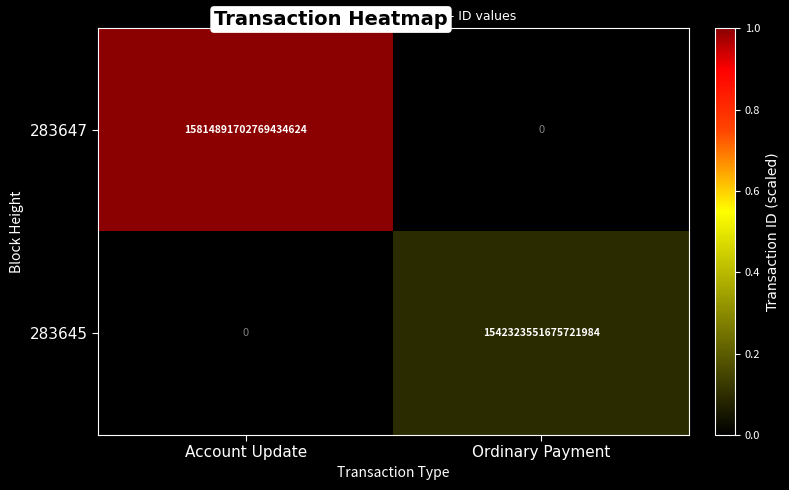

List the series in order of their peak value, highest first.

283647, 283645